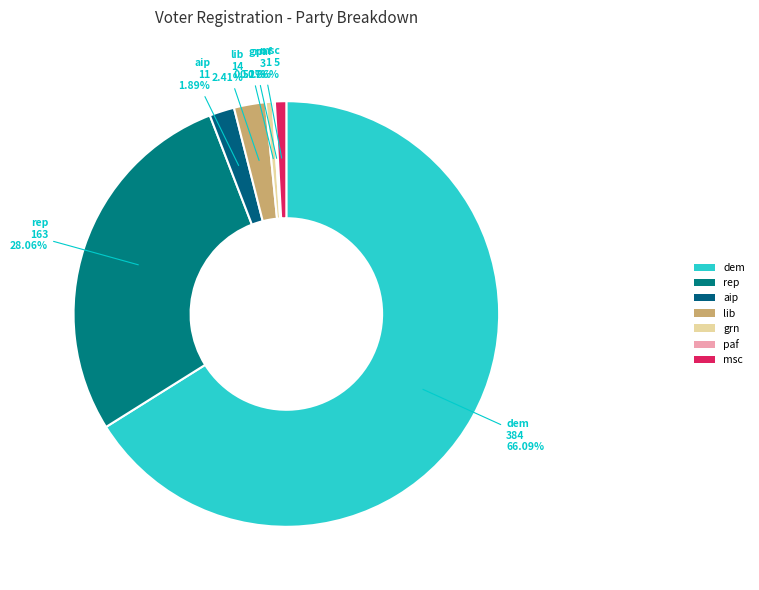

What is the majority slice?

dem